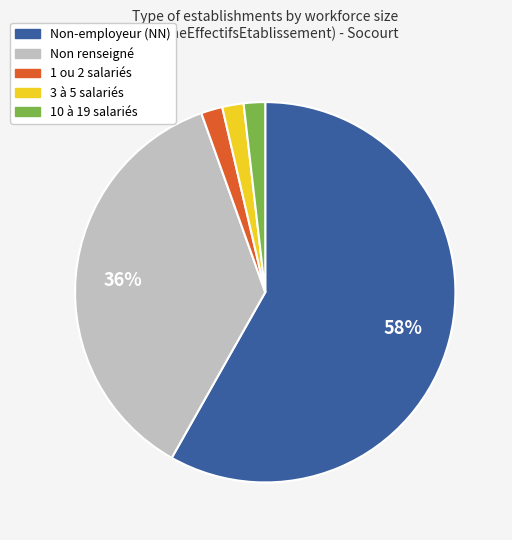

To the nearest percent, what is the average slice percentage?

20%